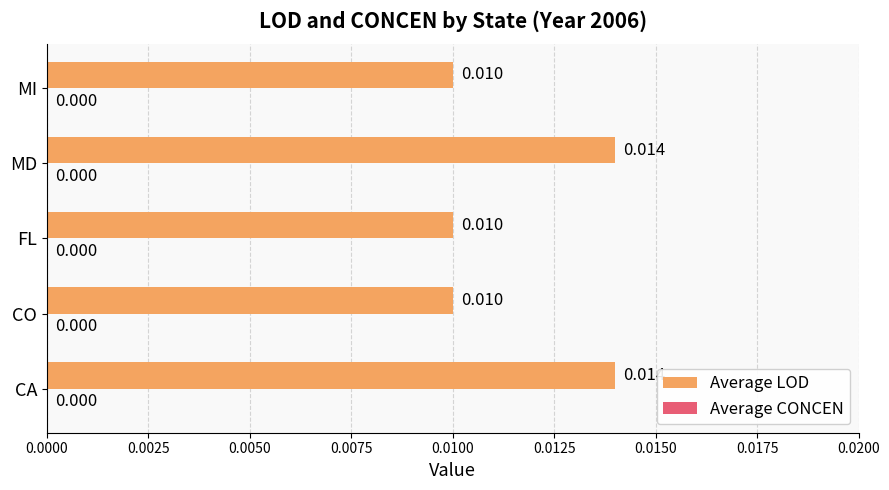

Which has a higher value, MI or MD?

MD